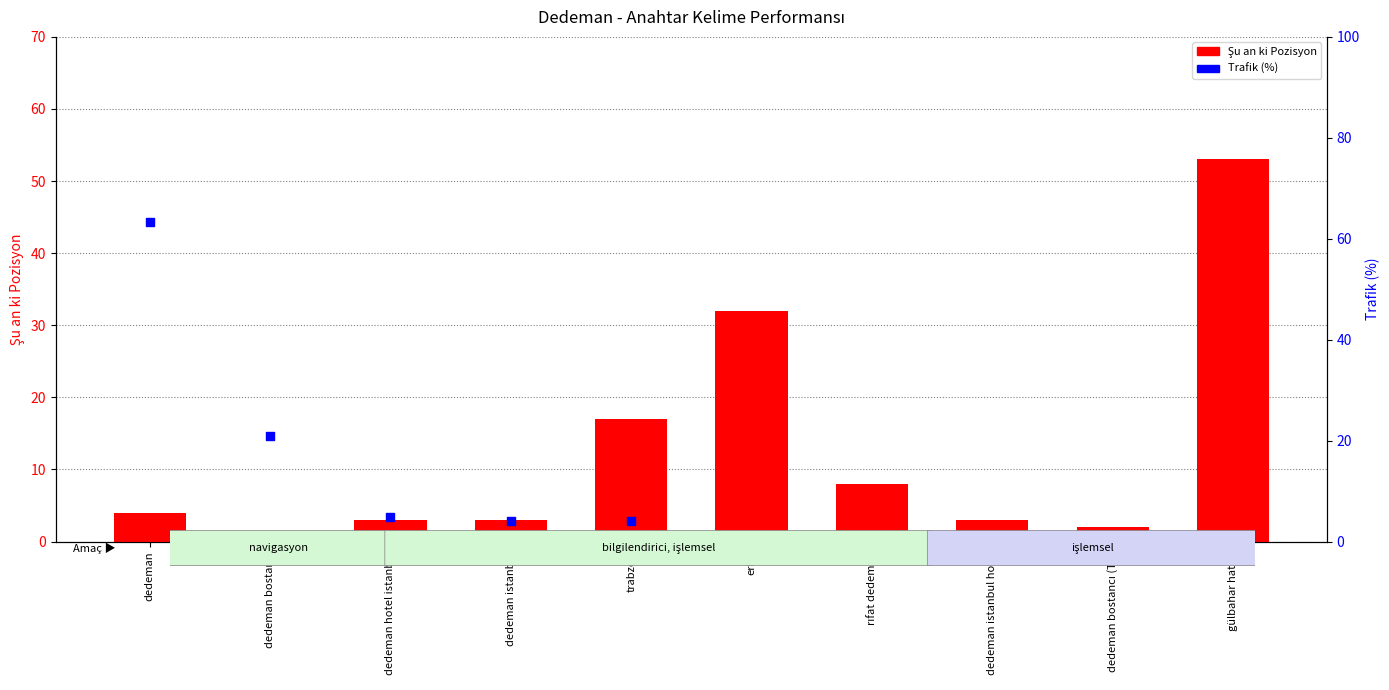

Which series reaches the minimum Y coordinate?

Trafik (%)